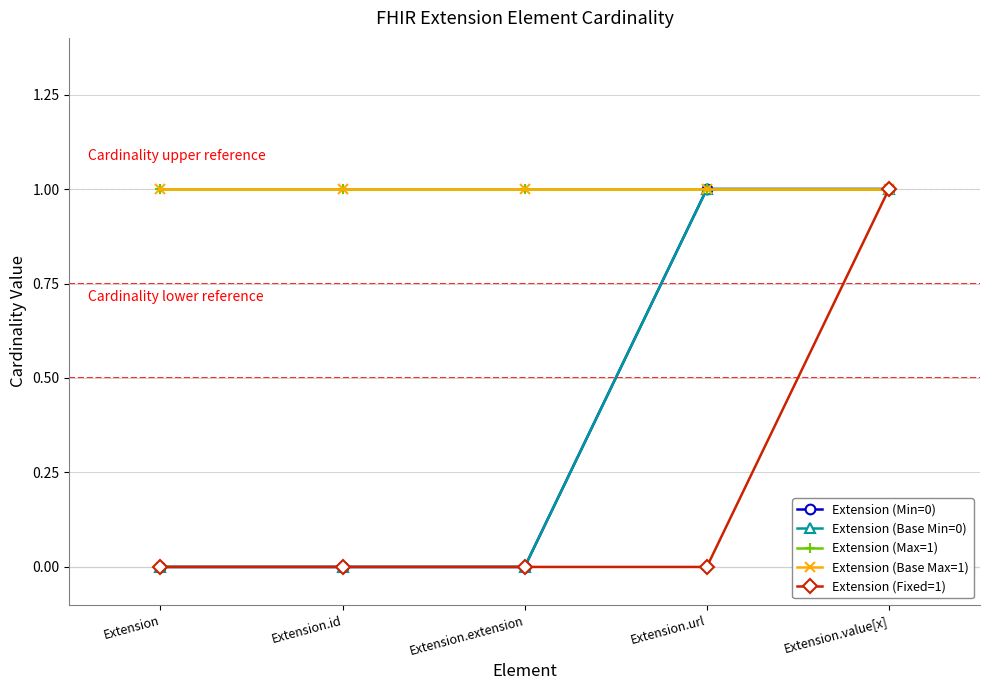

What is the difference between the highest and lowest values at Extension.id?

1